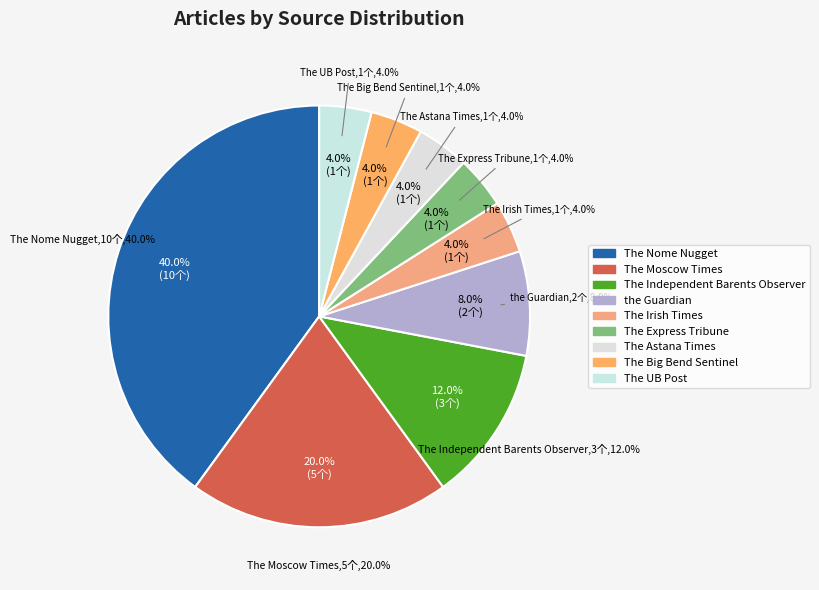

Rank the categories by value from lowest to highest.

The Irish Times, The Express Tribune, The Astana Times, The Big Bend Sentinel, The UB Post, the Guardian, The Independent Barents Observer, The Moscow Times, The Nome Nugget